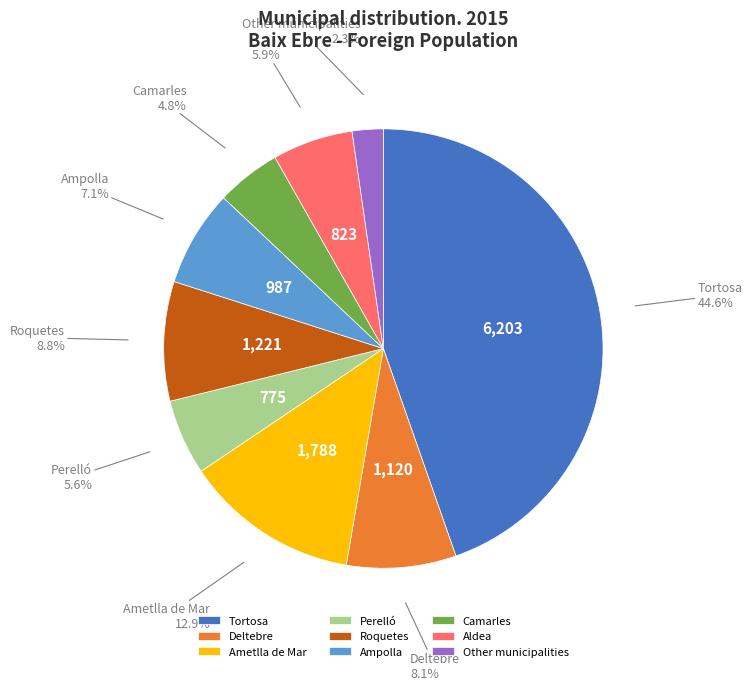

Does Camarles represent more than half of the total?

No